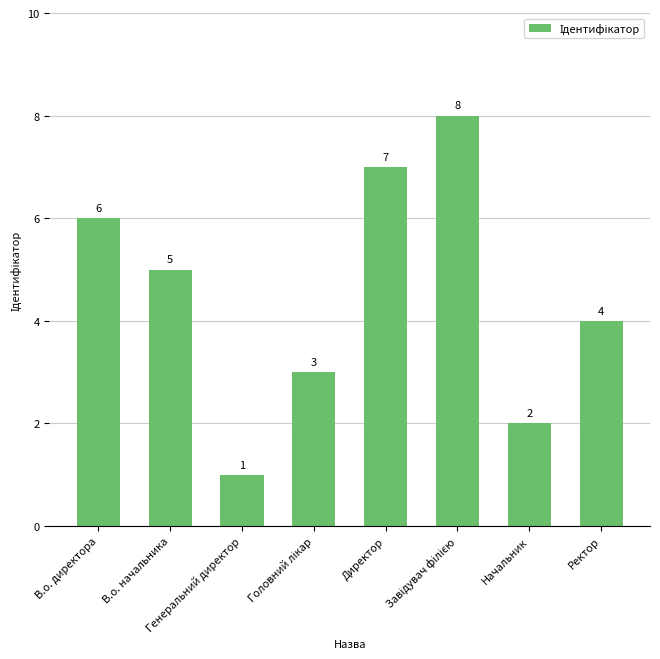

What is the greatest value displayed?

8